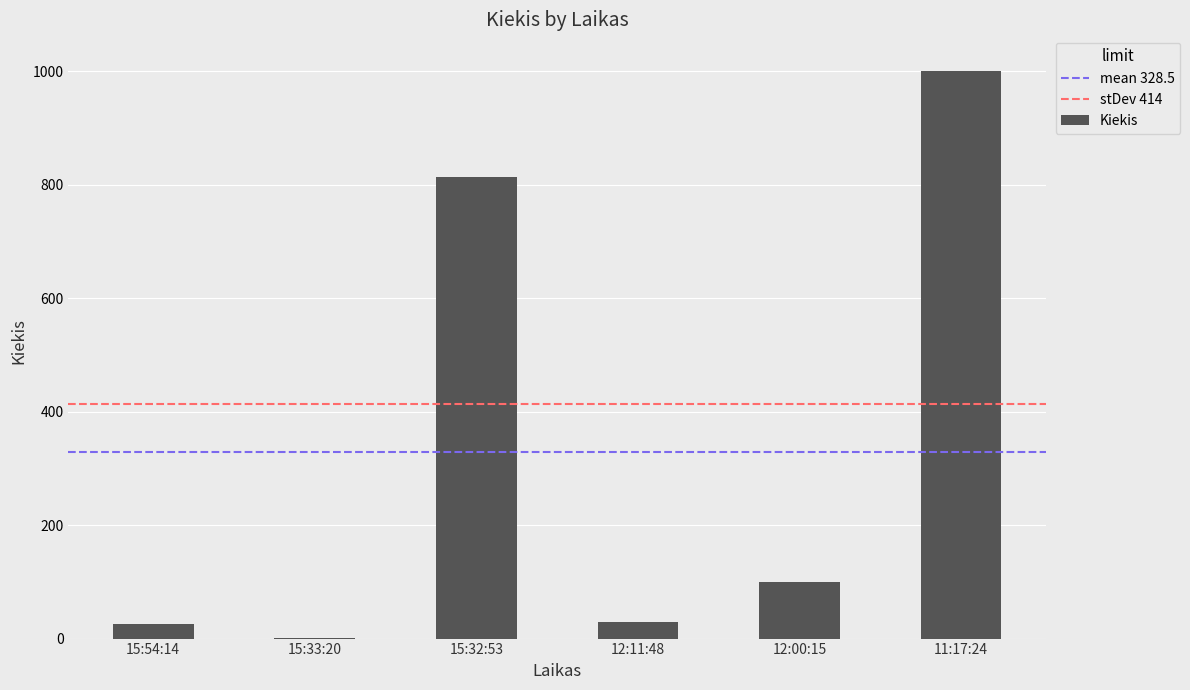

Which has a higher value, 15:32:53 or 15:33:20?

15:32:53